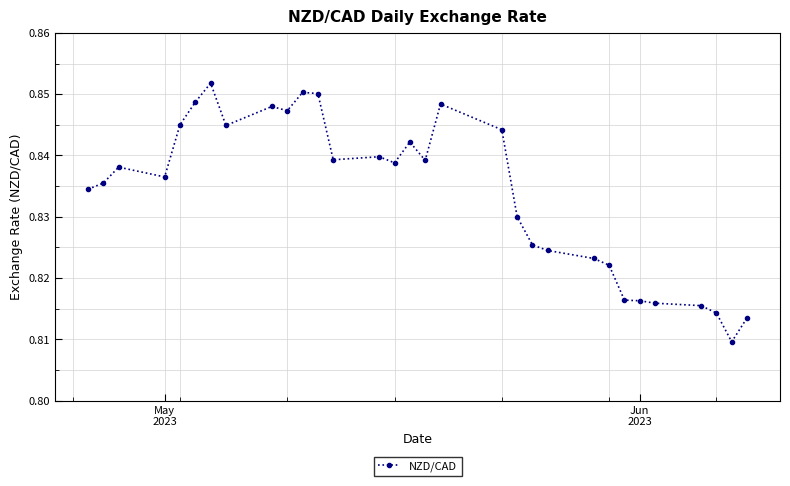

Does the chart display data point markers on the line(s)?

Yes